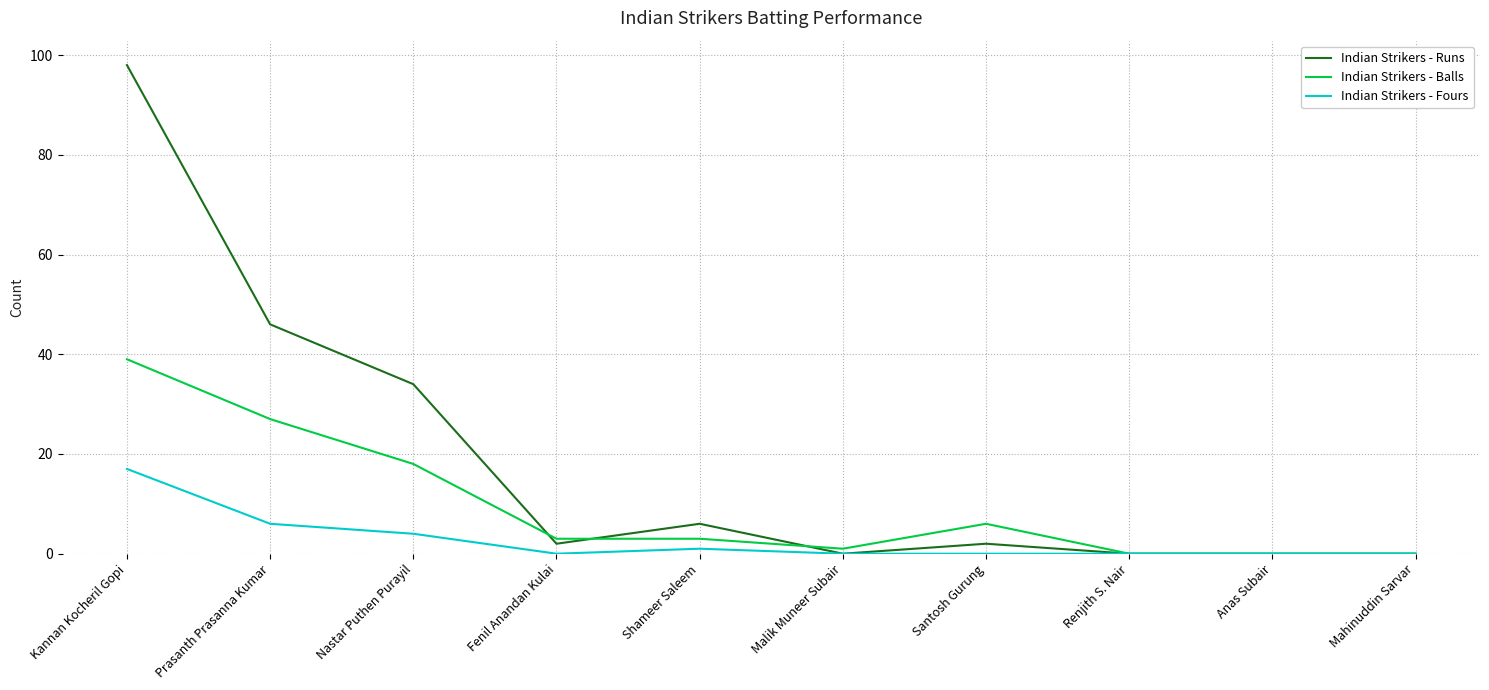

The value of Indian Strikers - Fours at Prasanth Prasanna Kumar is 6. True or false?

True